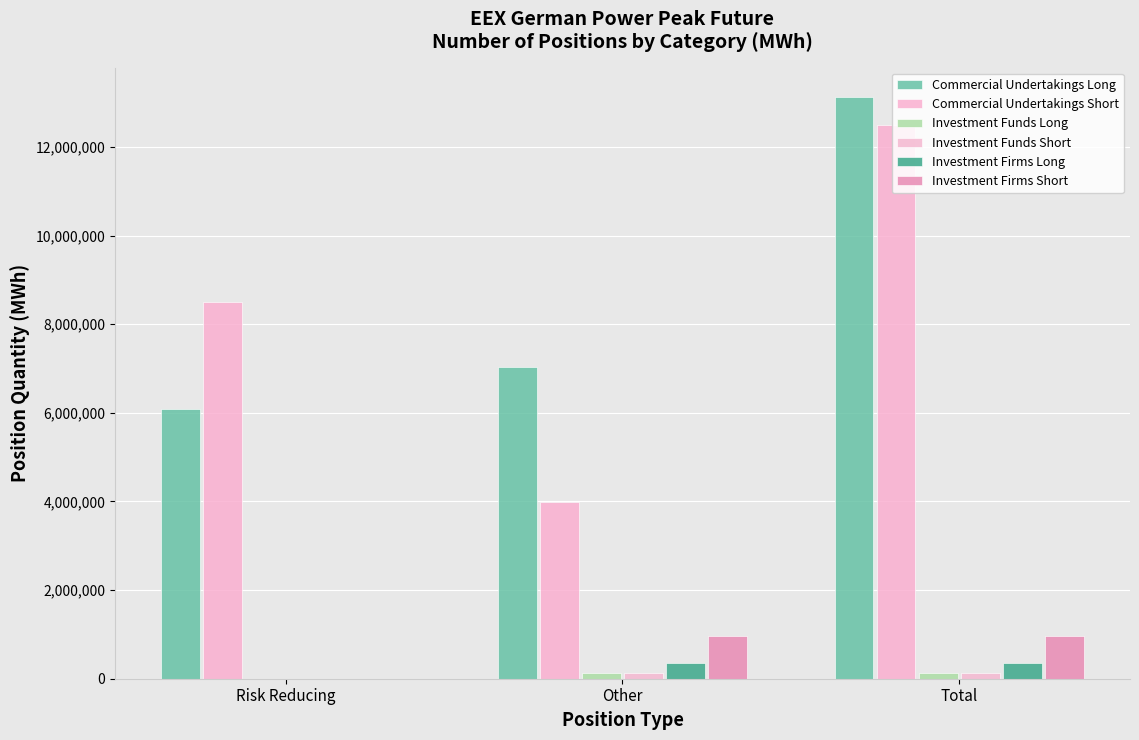

Reading right to left, extract all data points from this chart.

Commercial Undertakings Long: Total=13135056	Other=7038840	Risk Reducing=6096216
Commercial Undertakings Short: Total=12501960	Other=3990036	Risk Reducing=8511924
Investment Funds Long: Total=126504	Other=126504	Risk Reducing=0
Investment Funds Short: Total=119532	Other=118740	Risk Reducing=792
Investment Firms Long: Total=350448	Other=350448	Risk Reducing=0
Investment Firms Short: Total=972192	Other=972192	Risk Reducing=0